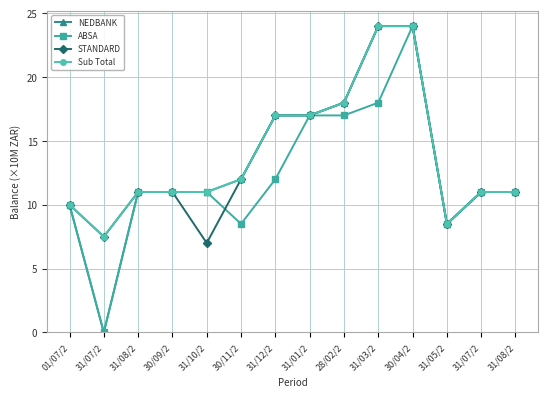

How many lines are shown in the chart?

4